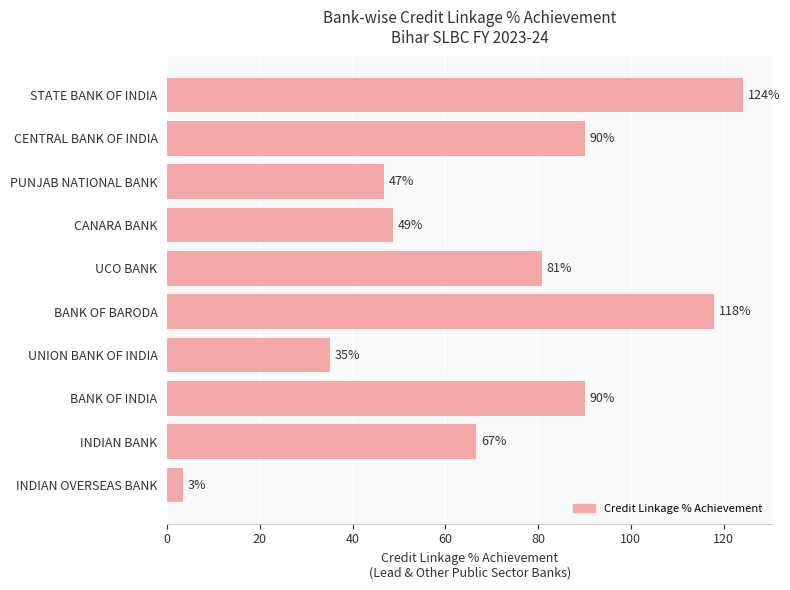

Which category has the highest value across all series?

STATE BANK OF INDIA